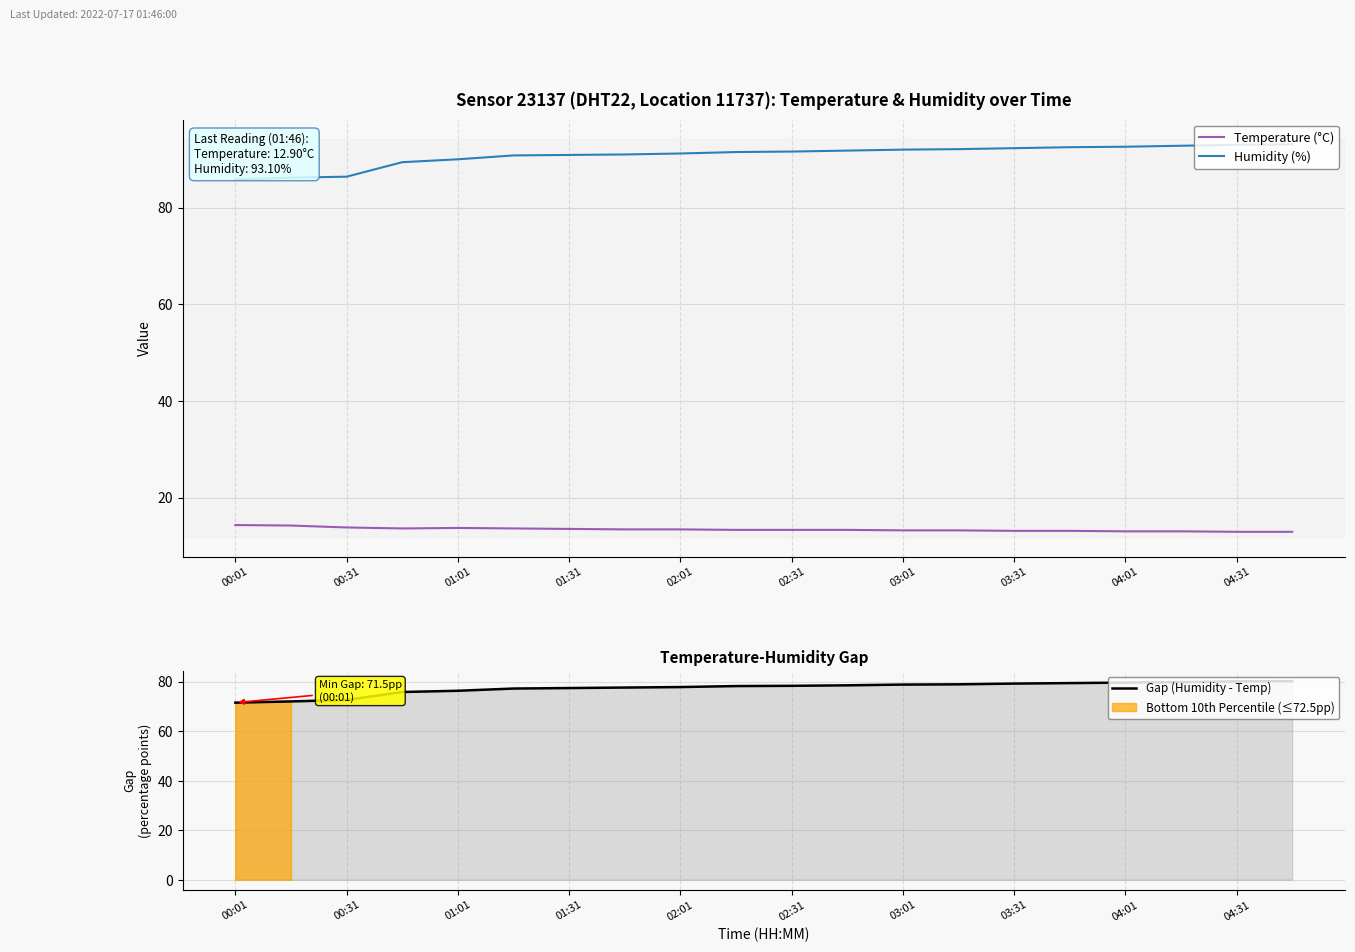

What is the maximum value for Humidity (%)?

93.1